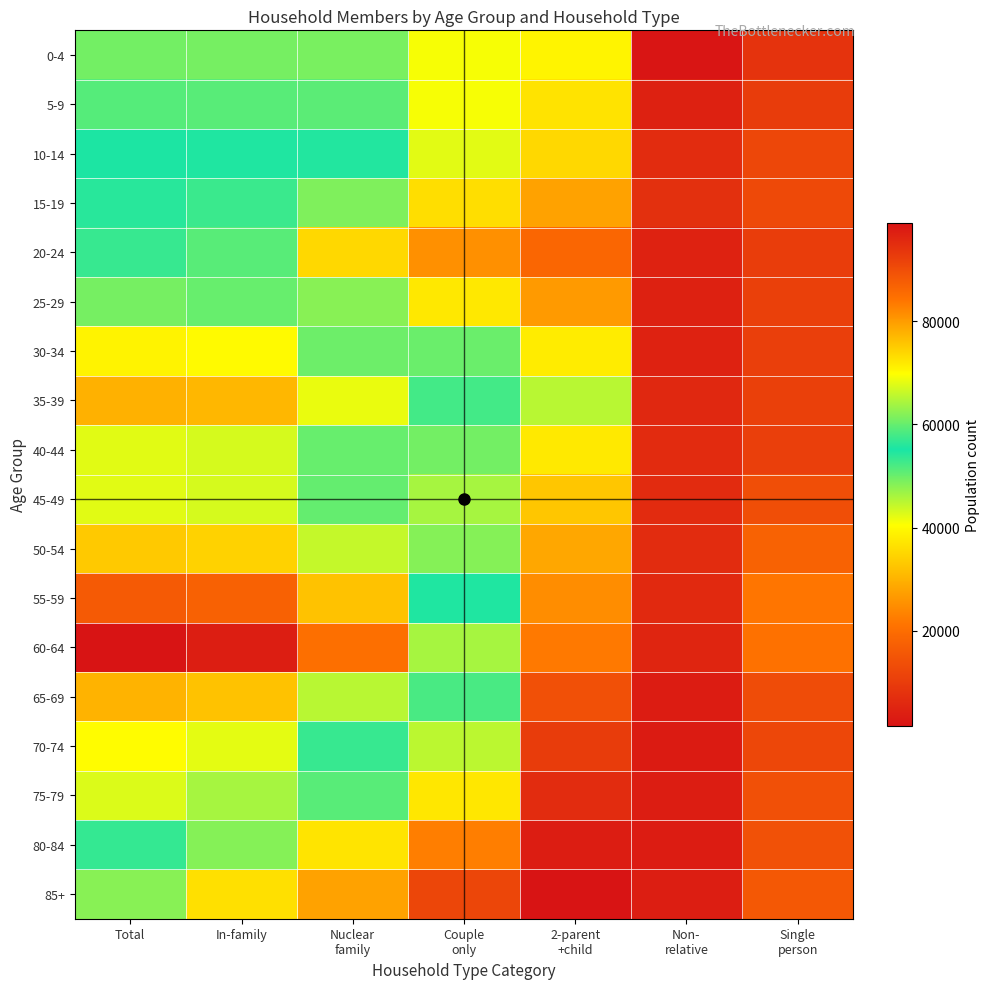

How many series are shown in this chart?

18